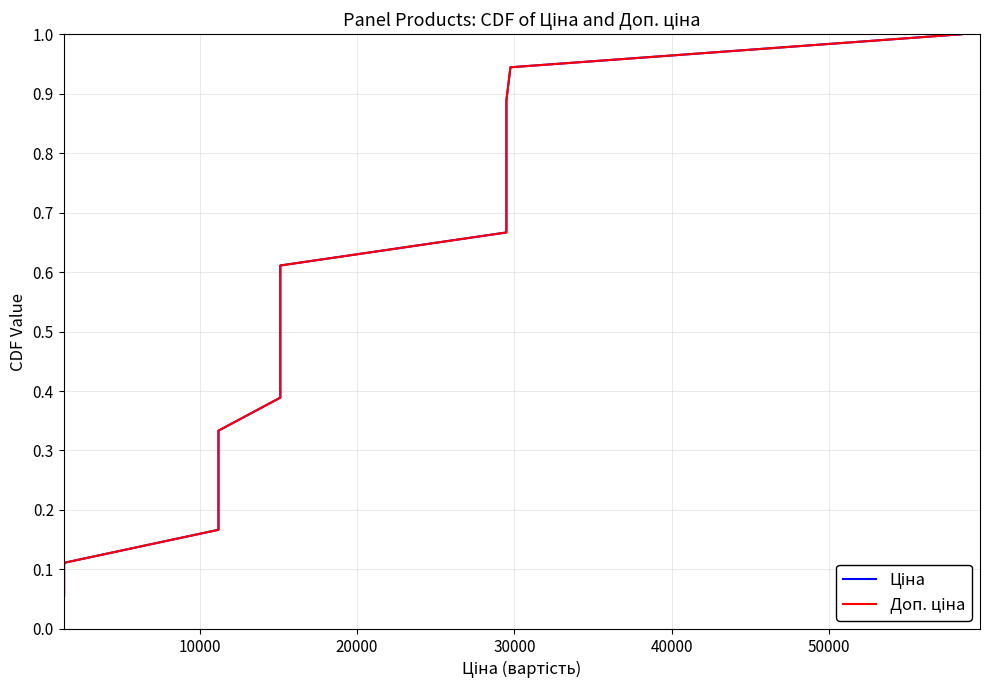

What are all the series names shown in the legend?

Ціна, Доп. ціна